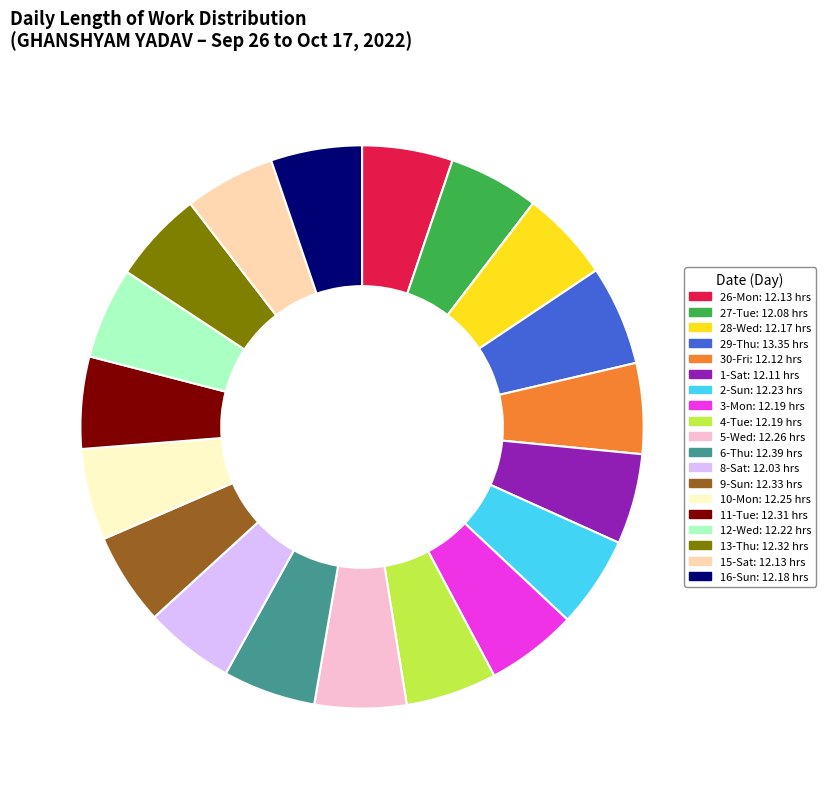

Count the number of slices in the pie.

19